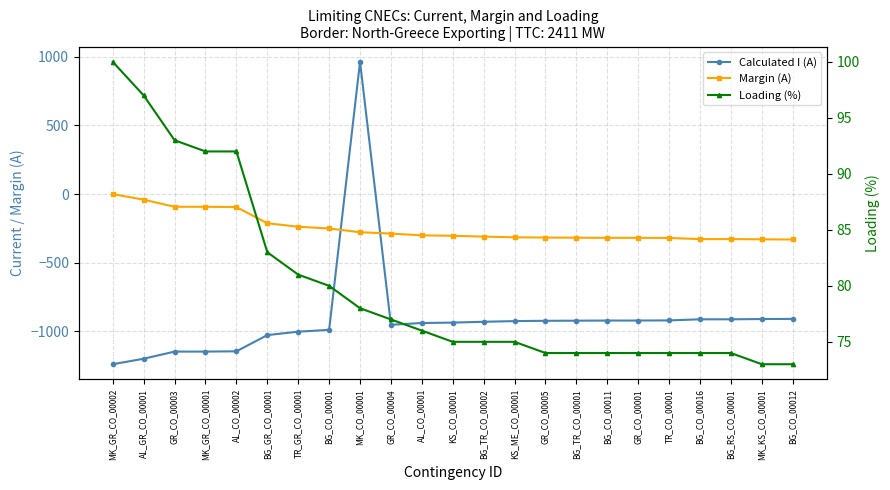

What position from the left is GR_CO_00005?

15